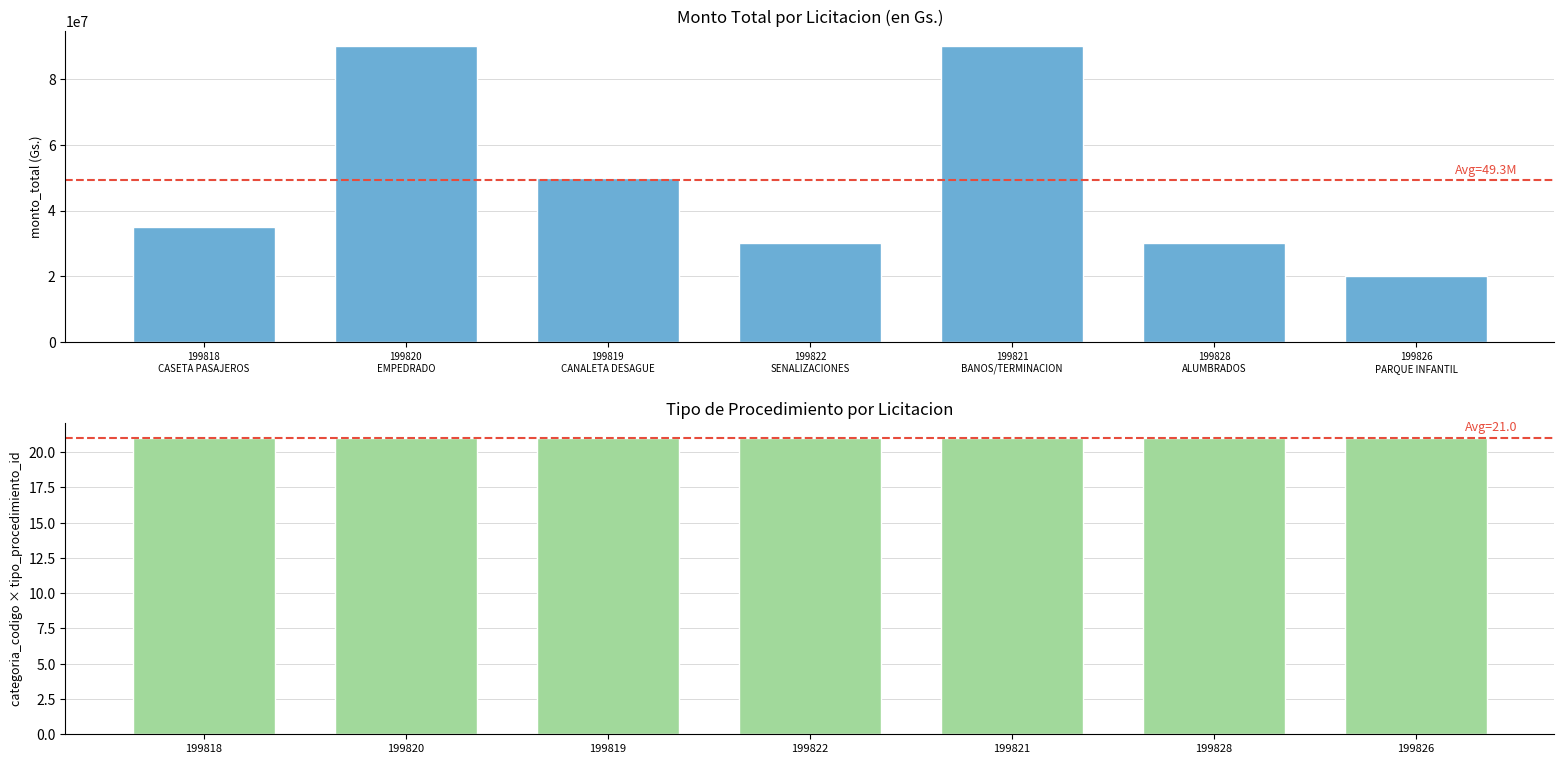

Are the bars grouped side by side (vs. stacked)?

Yes